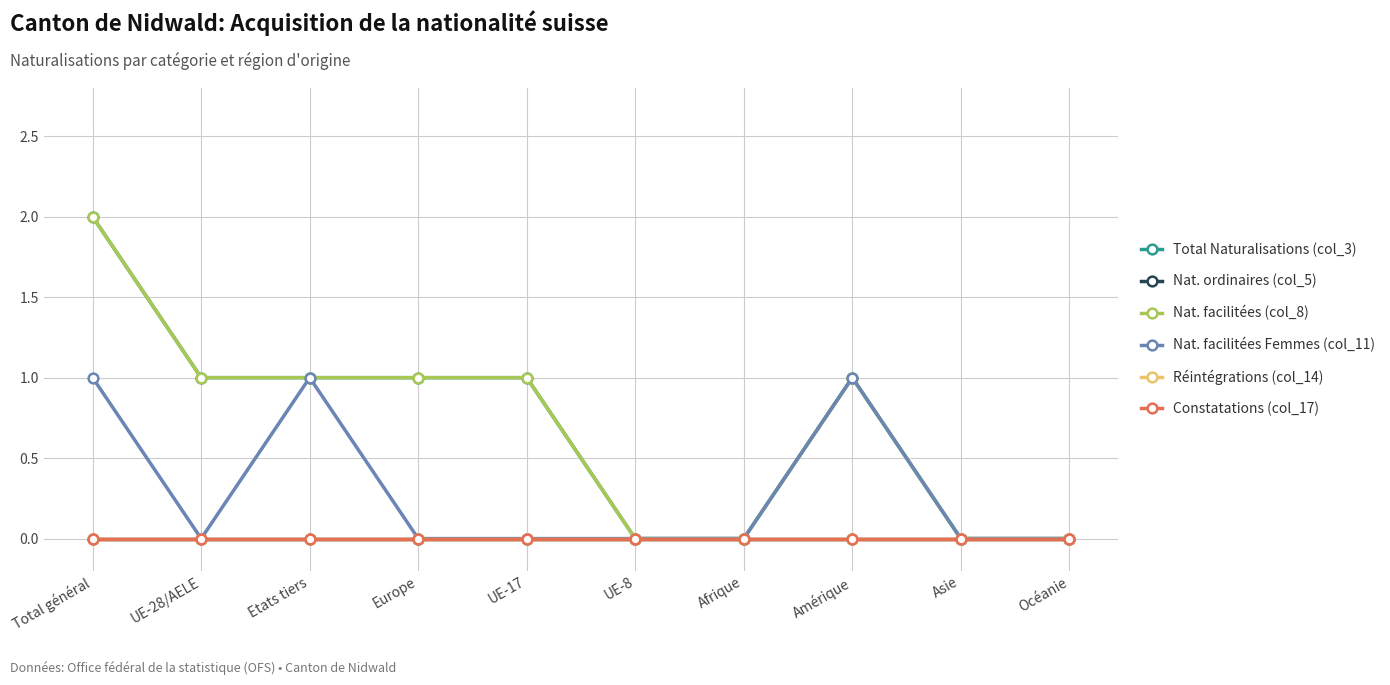

Which has a higher value, Amérique or UE-28/AELE?

Amérique